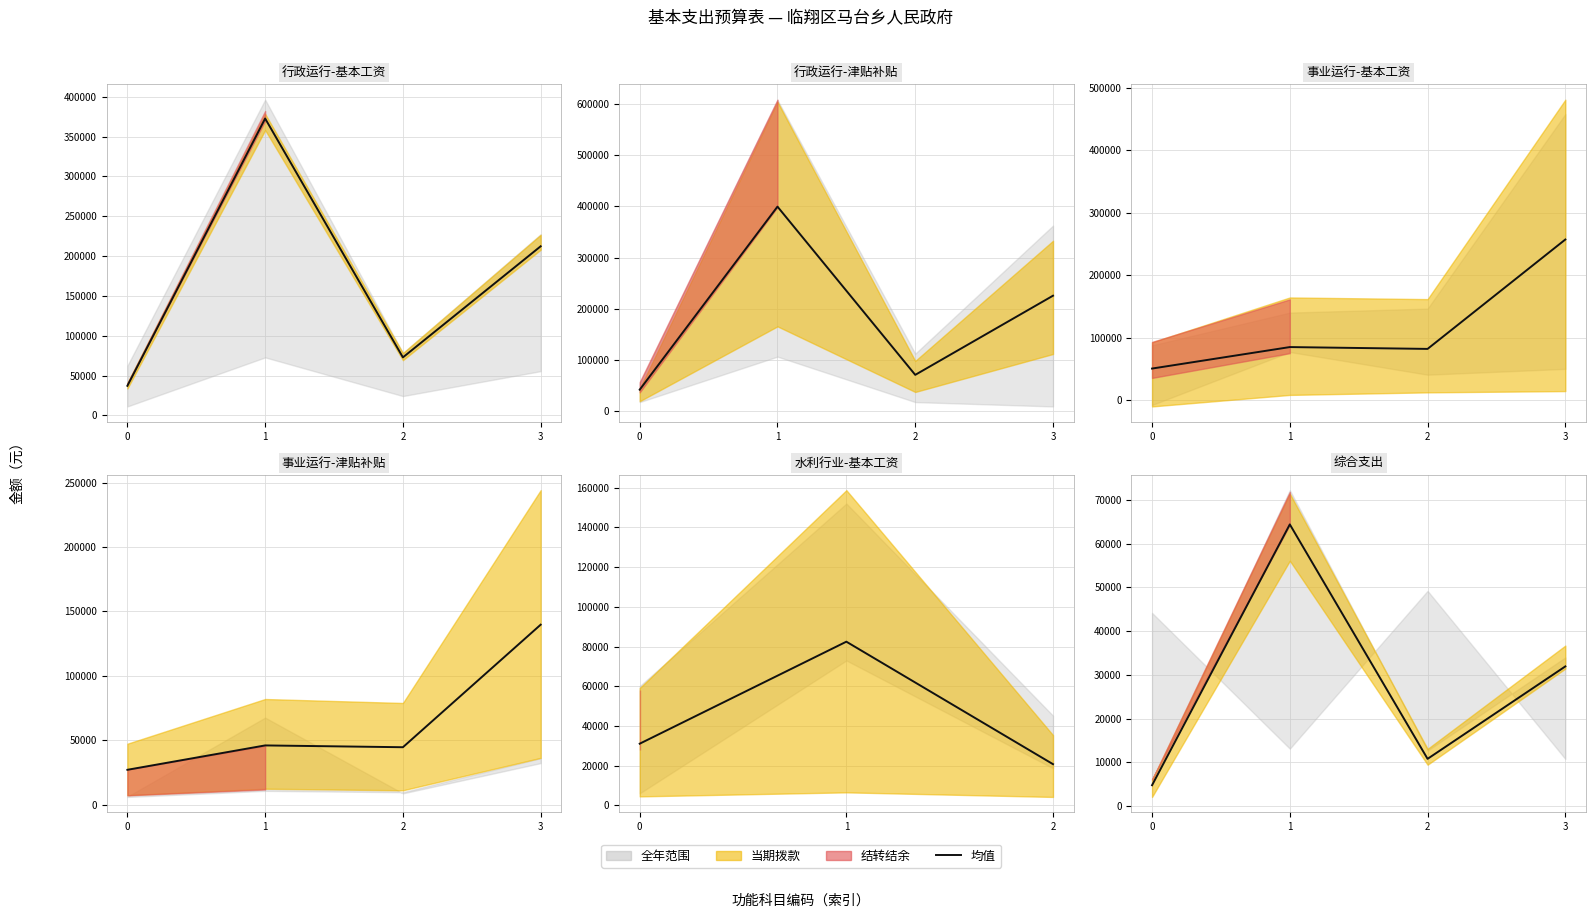

List the labels in order of value, largest first.

1, 3, 2, 0